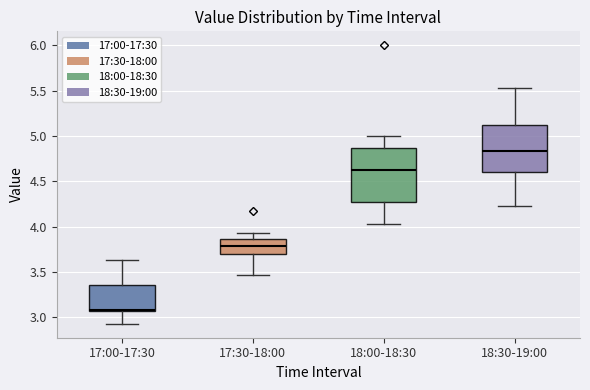

Comparing the boxes themselves (not the whiskers), which one is the tallest?

18:00-18:30